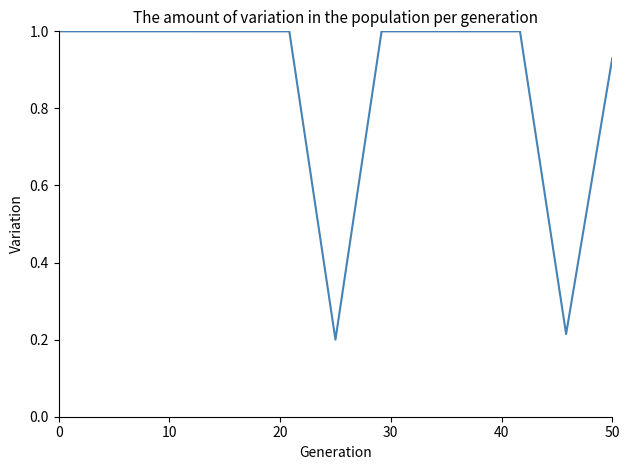

What is the difference between the maximum and minimum values?

0.8